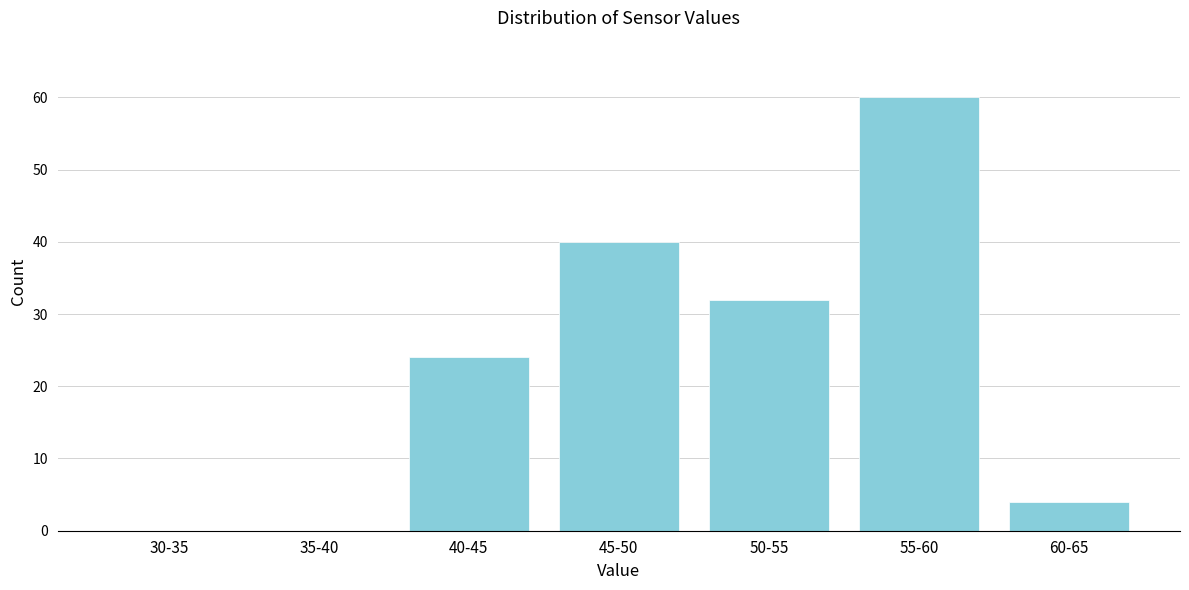

Reading left to right, extract all data points from this chart.

30-35=0	35-40=0	40-45=24	45-50=40	50-55=32	55-60=60	60-65=4